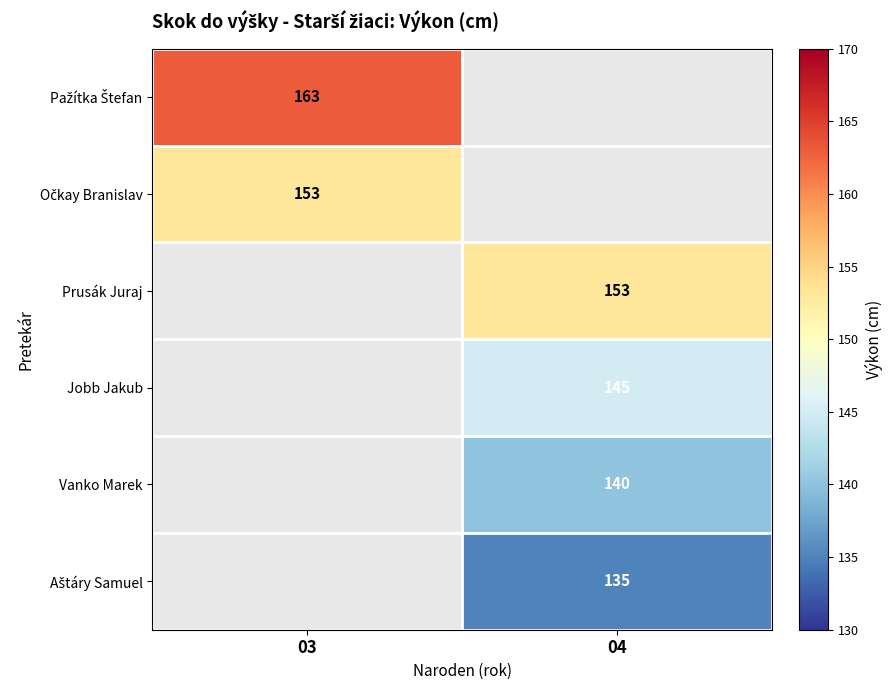

Which has a higher value, 04 or 03?

03